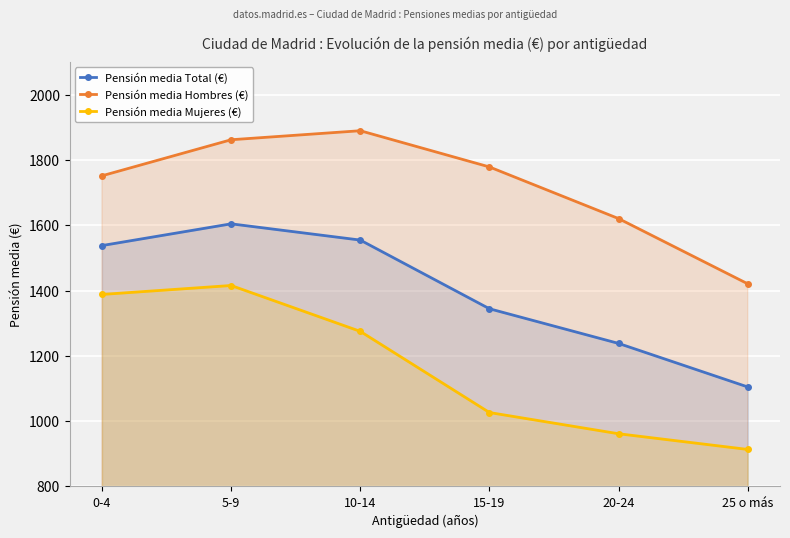

True or false: Pensión media Total (€) and Pensión media Hombres (€) intersect in this chart.

False